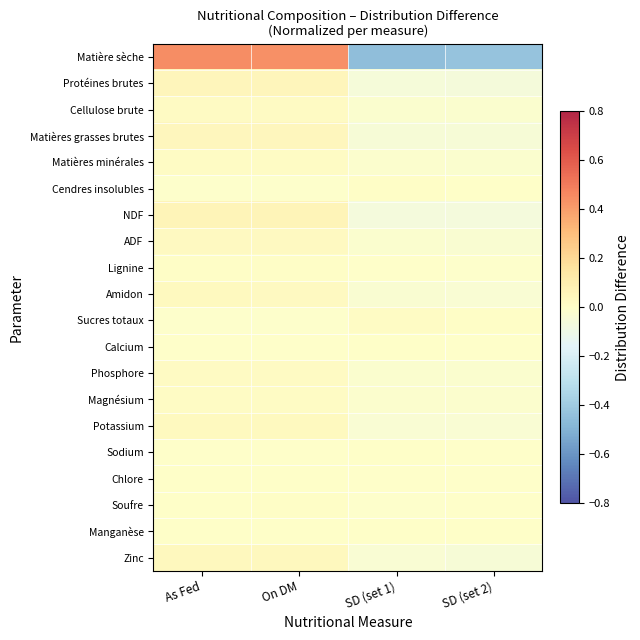

Reading right to left, what are all the values shown in this chart?

Matière sèche: SD (set 2)=-0.4	SD (set 1)=-0.5	On DM=0.4	As Fed=0.4
Protéines brutes: SD (set 2)=-0.1	SD (set 1)=-0.1	On DM=0.1	As Fed=0.1
Cellulose brute: SD (set 2)=-0.0	SD (set 1)=-0.0	On DM=0.0	As Fed=0.0
Matières grasses brutes: SD (set 2)=-0.0	SD (set 1)=-0.0	On DM=0.0	As Fed=0.0
Matières minérales: SD (set 2)=-0.0	SD (set 1)=-0.0	On DM=0.0	As Fed=0.0
Cendres insolubles: SD (set 2)=0.0	SD (set 1)=0.0	On DM=-0.0	As Fed=-0.0
NDF: SD (set 2)=-0.1	SD (set 1)=-0.1	On DM=0.1	As Fed=0.1
ADF: SD (set 2)=-0.0	SD (set 1)=-0.0	On DM=0.0	As Fed=0.0
Lignine: SD (set 2)=-0.0	SD (set 1)=-0.0	On DM=0.0	As Fed=0.0
Amidon: SD (set 2)=-0.0	SD (set 1)=-0.0	On DM=0.0	As Fed=0.0
Sucres totaux: SD (set 2)=0.0	SD (set 1)=0.0	On DM=-0.0	As Fed=-0.0
Calcium: SD (set 2)=-0.0	SD (set 1)=0.0	On DM=-0.0	As Fed=-0.0
Phosphore: SD (set 2)=-0.0	SD (set 1)=-0.0	On DM=0.0	As Fed=0.0
Magnésium: SD (set 2)=-0.0	SD (set 1)=-0.0	On DM=0.0	As Fed=0.0
Potassium: SD (set 2)=-0.0	SD (set 1)=-0.0	On DM=0.0	As Fed=0.0
Sodium: SD (set 2)=-0.0	SD (set 1)=0.0	On DM=-0.0	As Fed=-0.0
Chlore: SD (set 2)=-0.0	SD (set 1)=-0.0	On DM=0.0	As Fed=0.0
Soufre: SD (set 2)=-0.0	SD (set 1)=-0.0	On DM=0.0	As Fed=0.0
Manganèse: SD (set 2)=0.0	SD (set 1)=0.0	On DM=0.0	As Fed=0.0
Zinc: SD (set 2)=-0.0	SD (set 1)=-0.0	On DM=0.0	As Fed=0.0